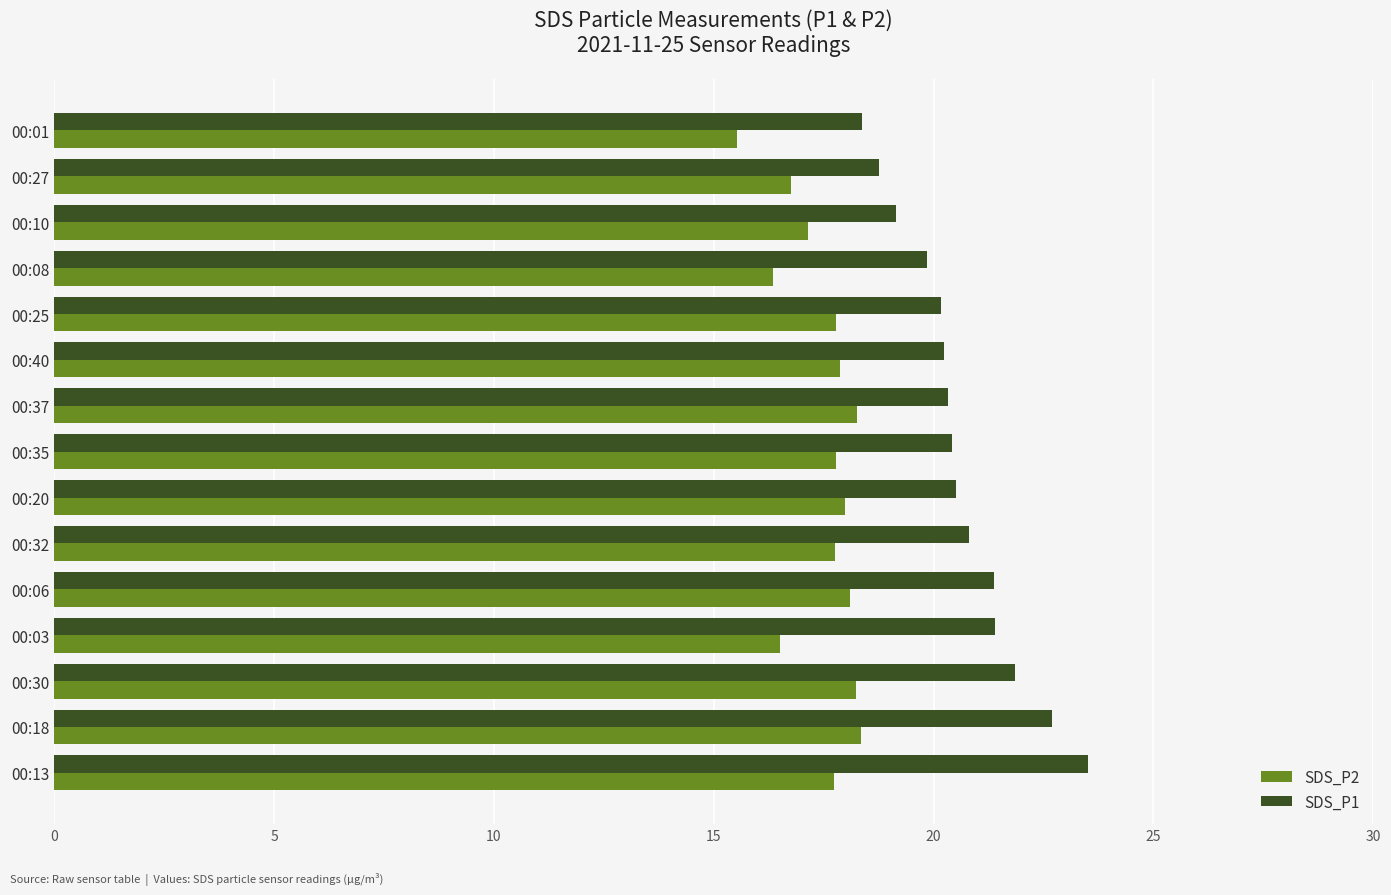

What is the smallest value displayed?

15.5